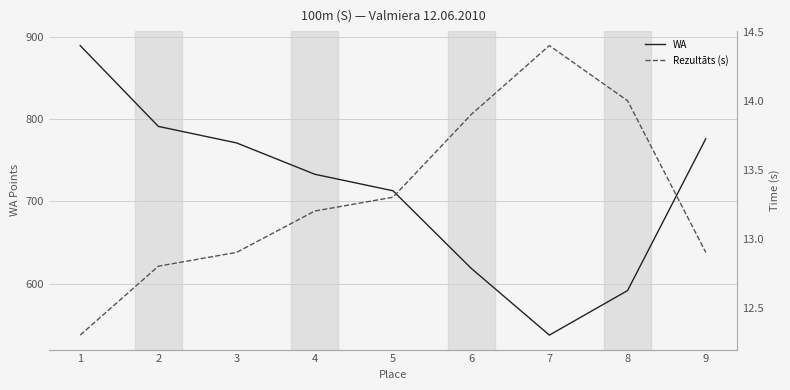

At which category is the sum across all series the highest?

1